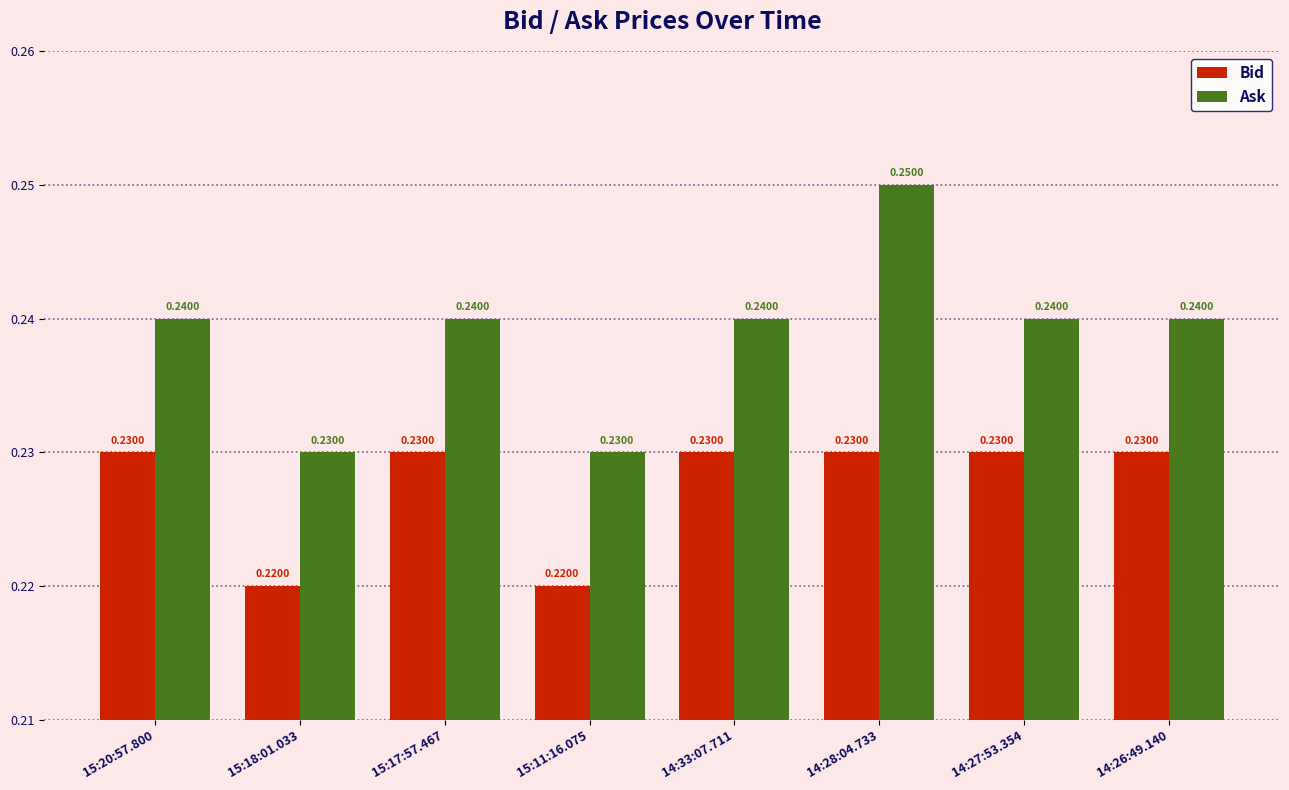

Count the number of categories in the chart.

8